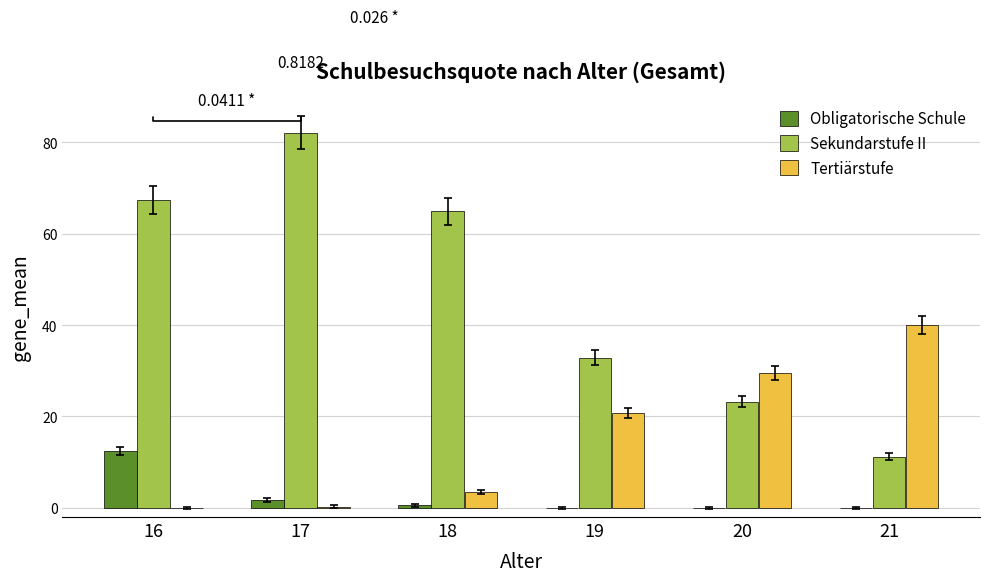

Between 16 and 18, which series saw the biggest shift?

Obligatorische Schule